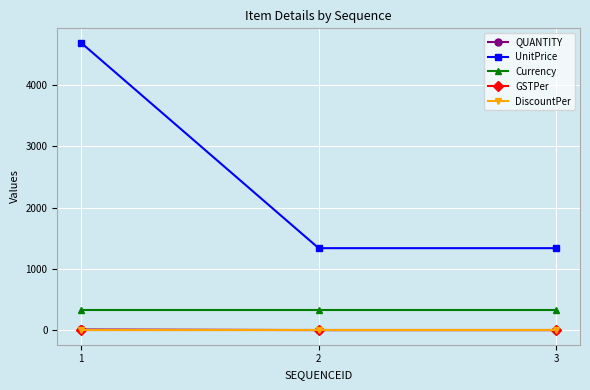

Is the value of UnitPrice at 3 greater than the value of GSTPer at 1?

Yes